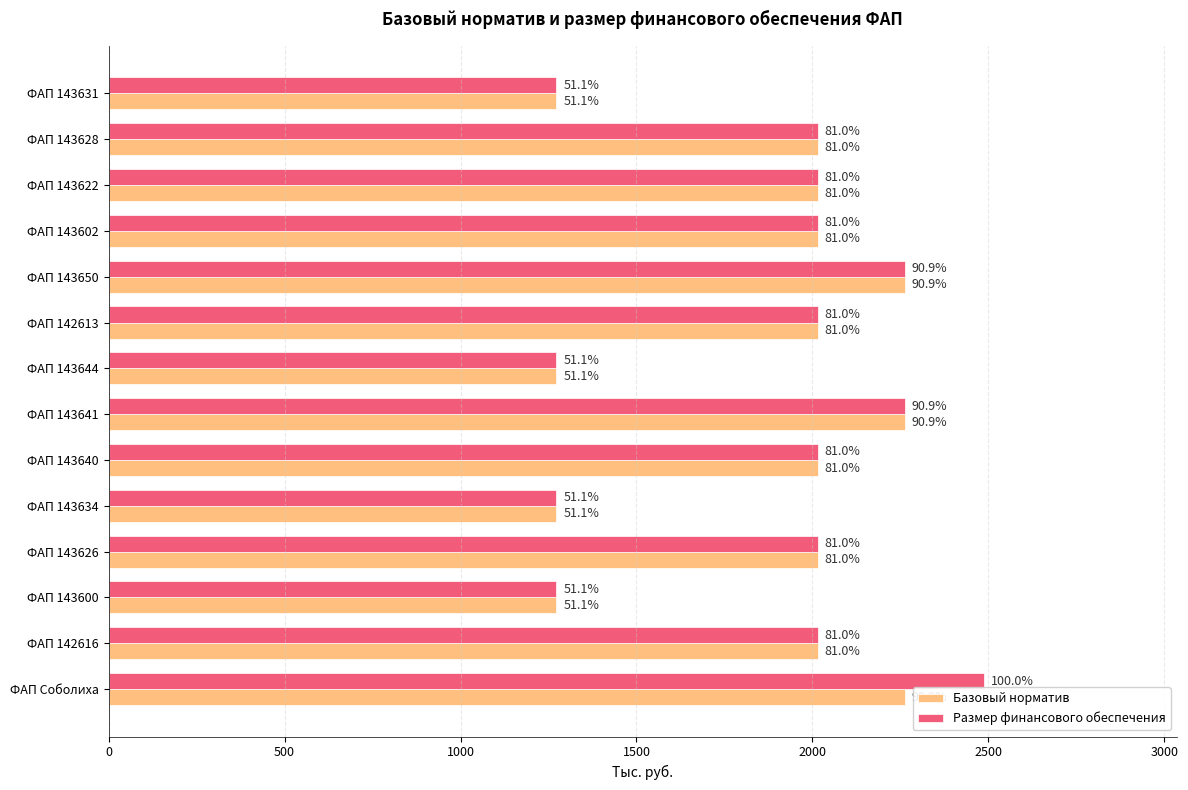

What are all the series names shown in the legend?

Базовый норматив, Размер финансового обеспечения